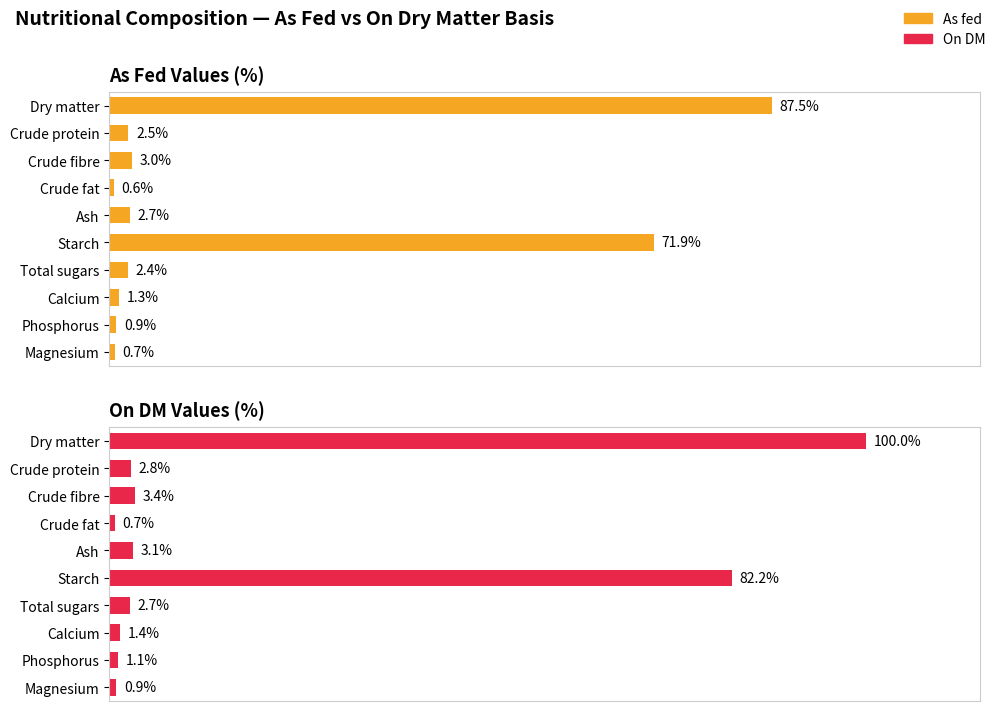

Rank the series by their average value, from highest to lowest.

On DM, As fed